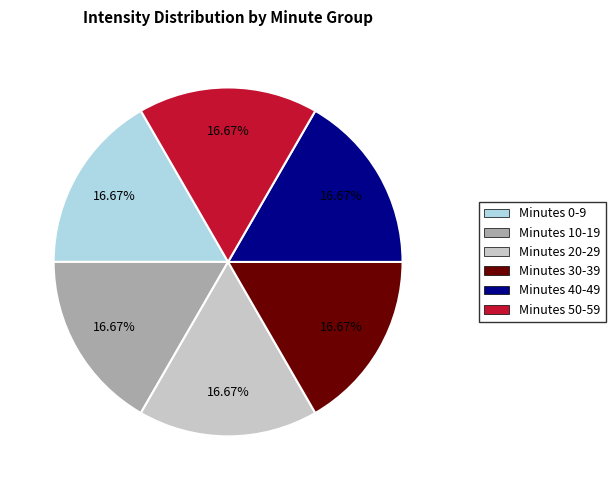

Is there any slice that represents more than half of the pie?

No